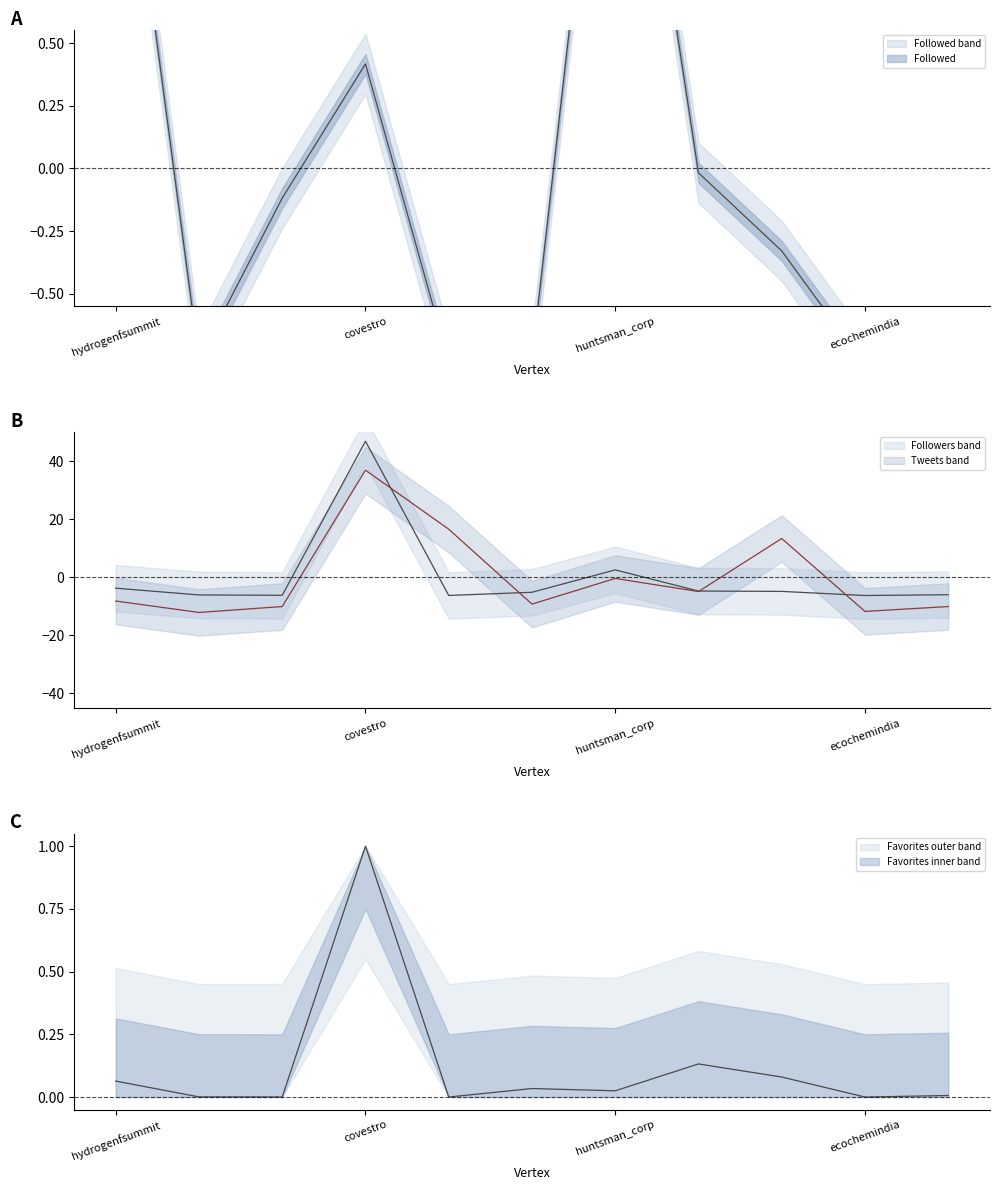

Which has a higher value, h2gazette or archromagroup?

archromagroup